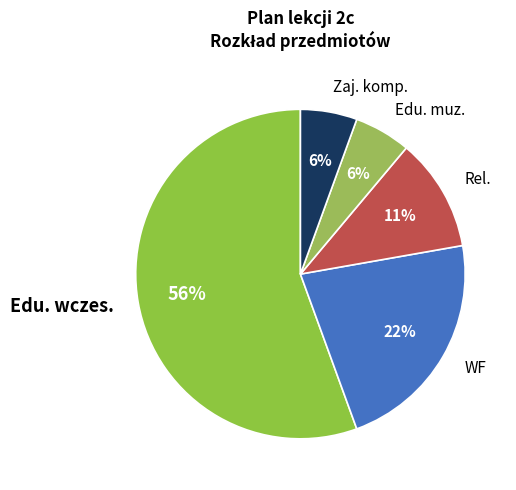

To the nearest percent, what is the average slice percentage?

20%